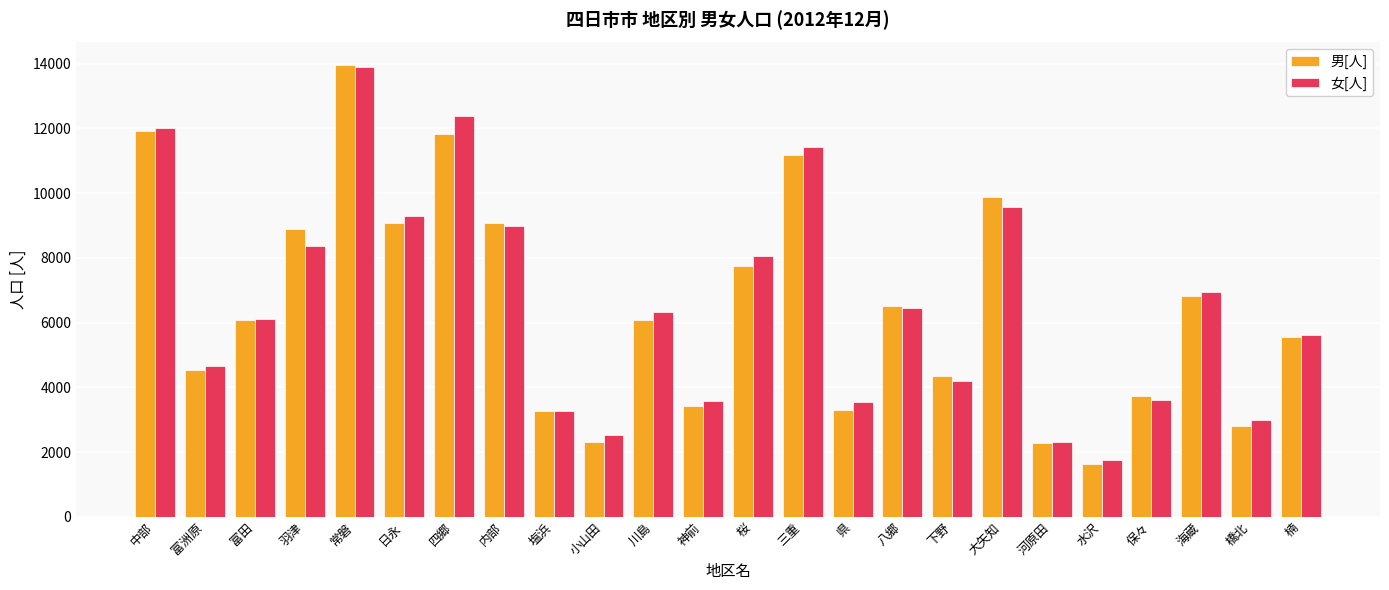

How many distinct data groups are displayed?

2